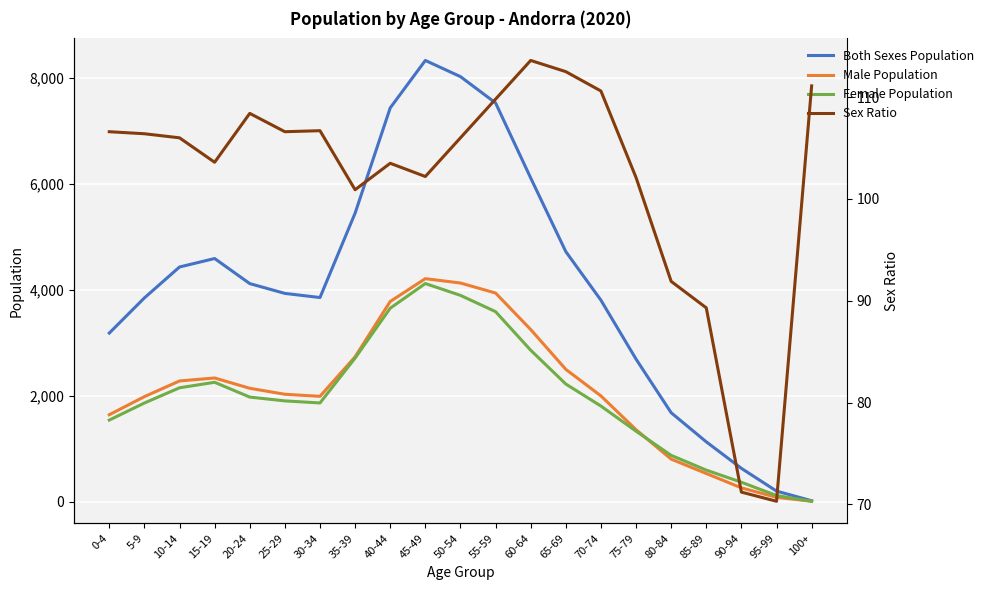

The value of Male Population at 60-64 is 1378.5. True or false?

False